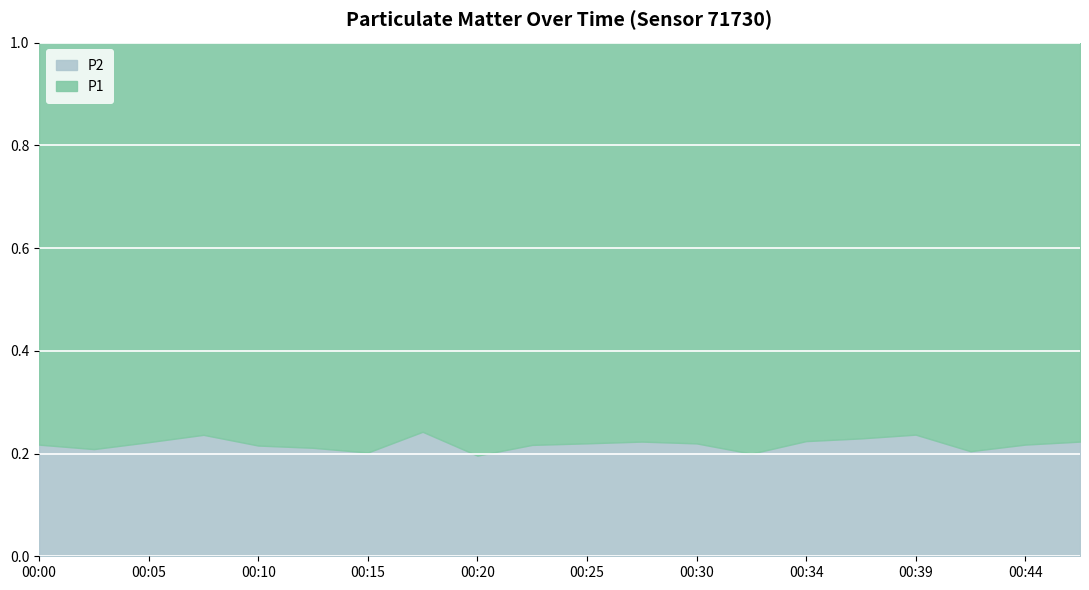

Is the value of P2 at 00:00 greater than the value of P1 at 00:05?

No